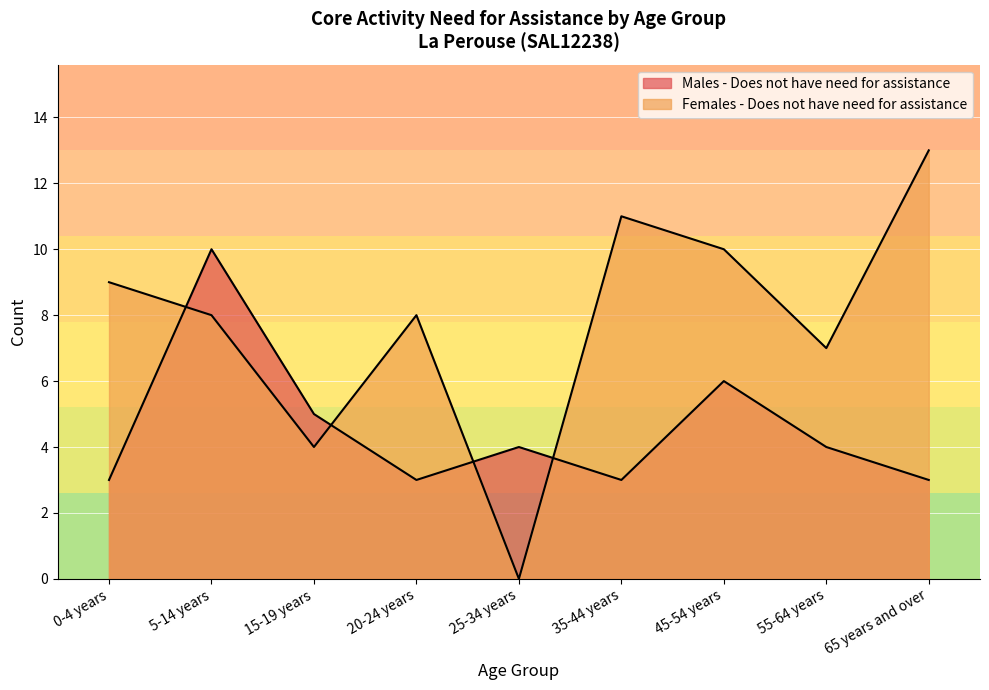

The value of Males - Does not have need for assistance at 45-54 years is 3. True or false?

False